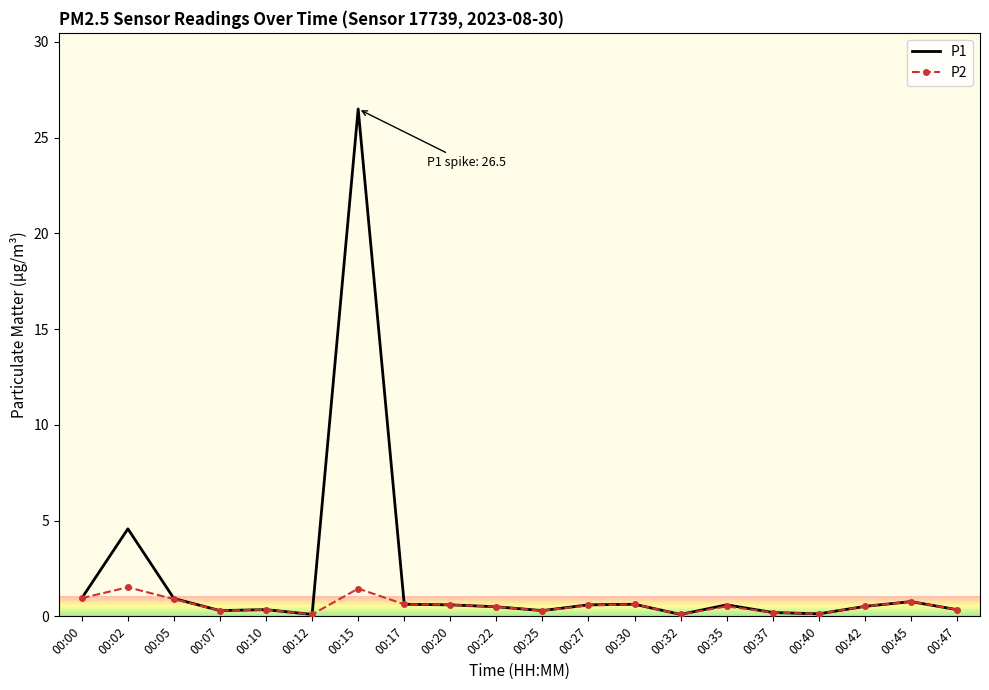

Which series has the largest range (max minus min)?

P1